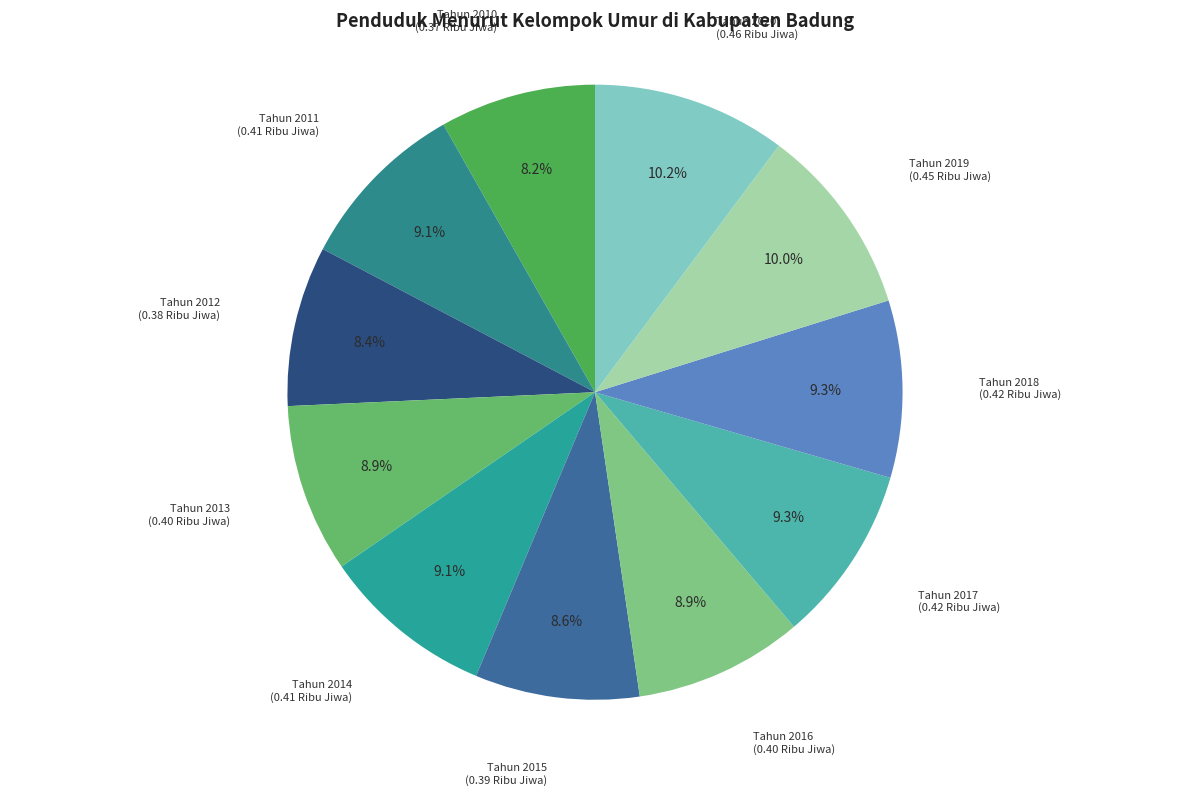

How many segments does this pie chart have?

11